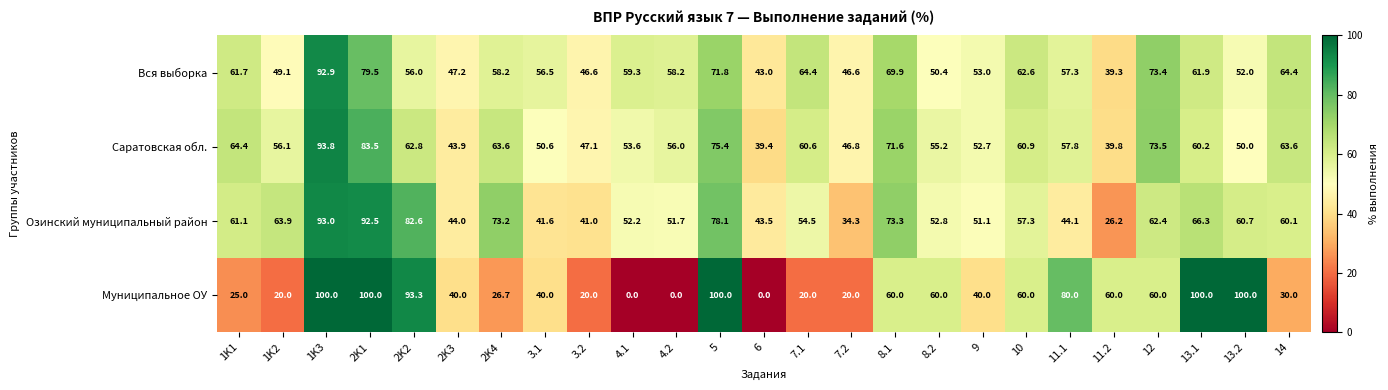

What is the difference between the highest and lowest values at 10?

5.3